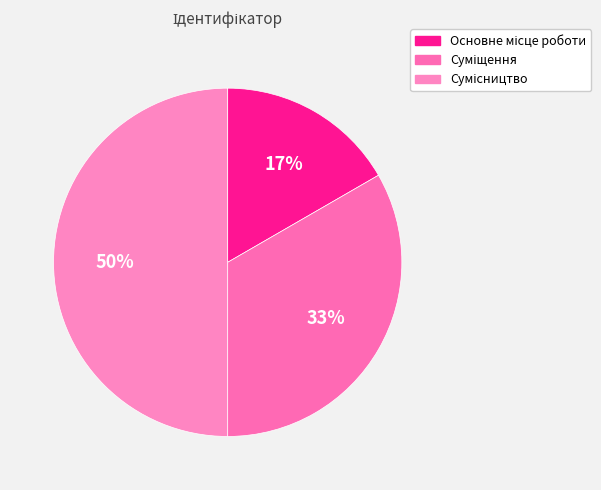

Count the number of slices in the pie.

3